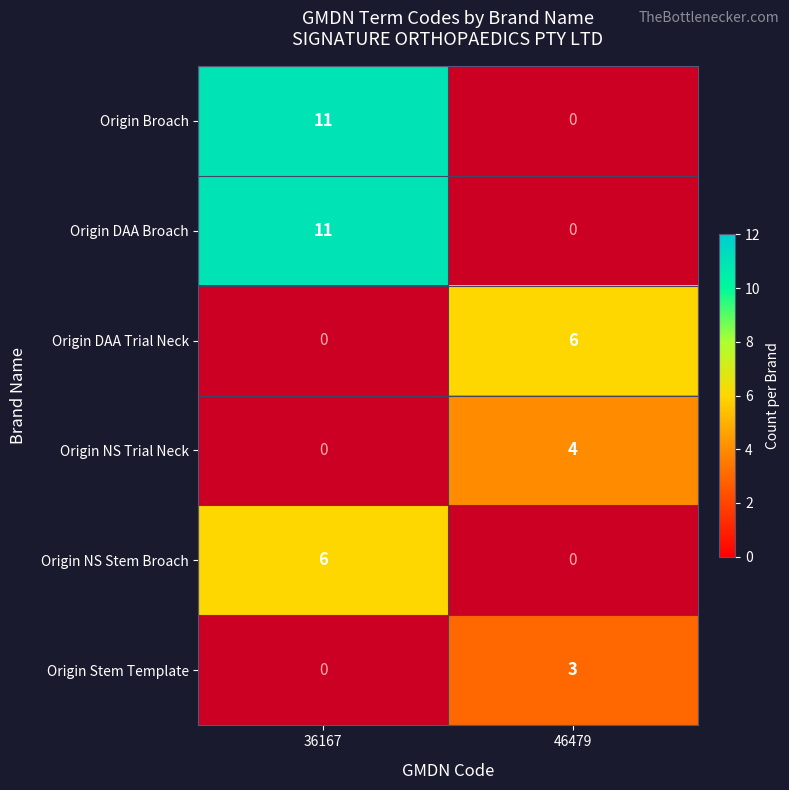

The Origin Stem Template series shows 2 at 46479. True or false?

False